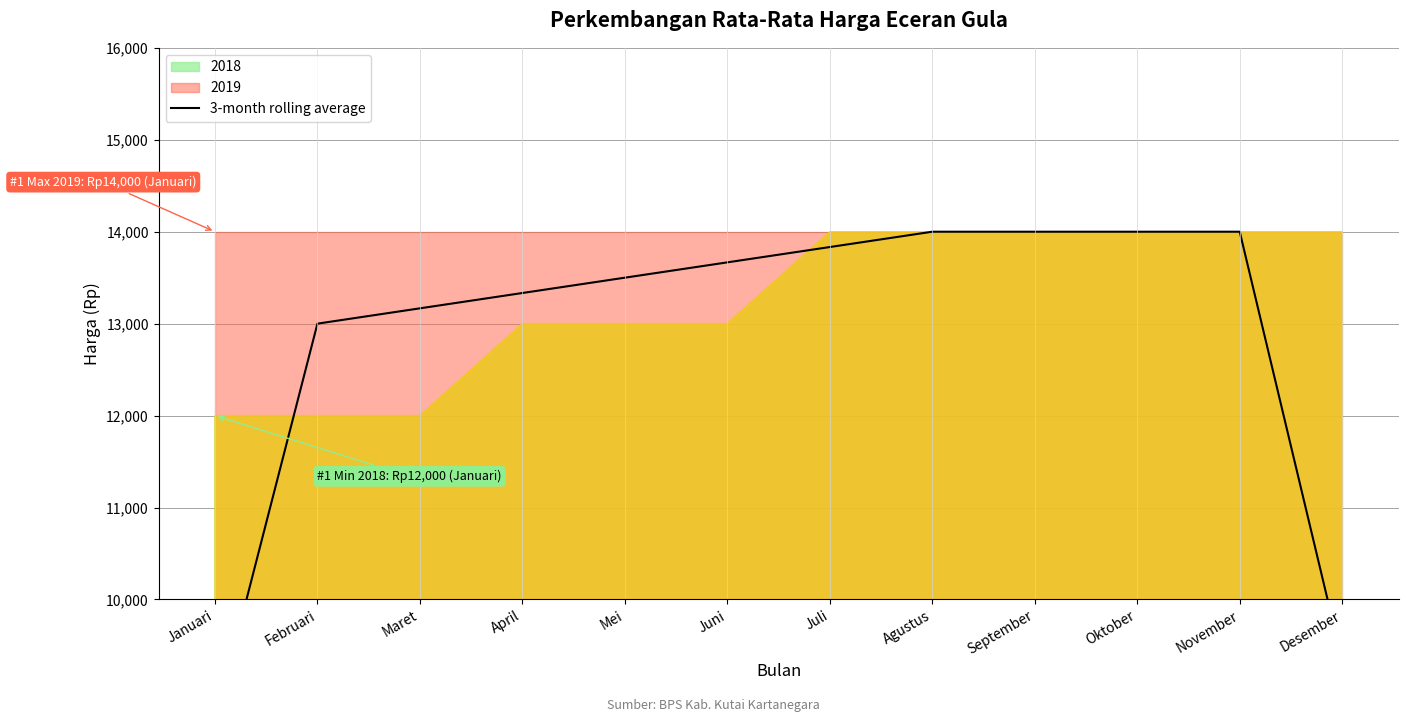

What is the sum of all values?

154500.0